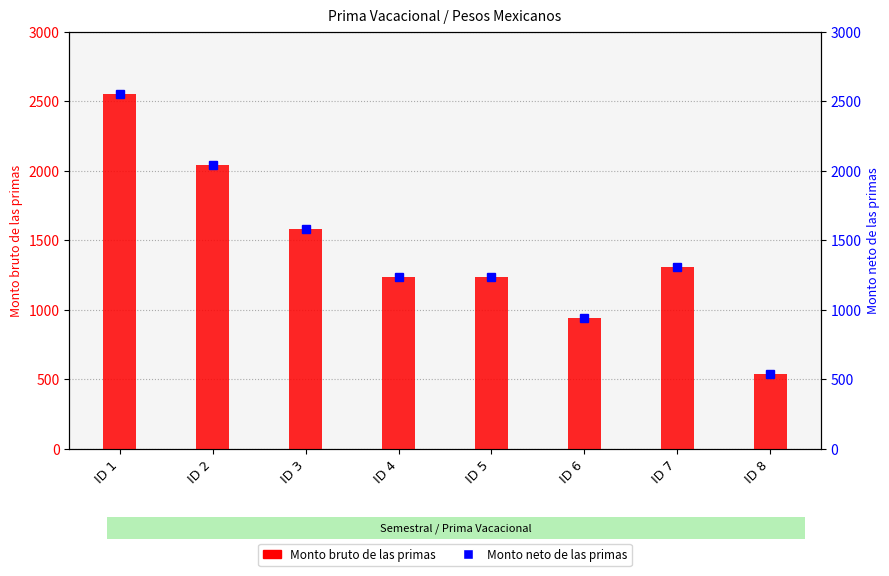

At which category is the sum across all series the highest?

ID 1